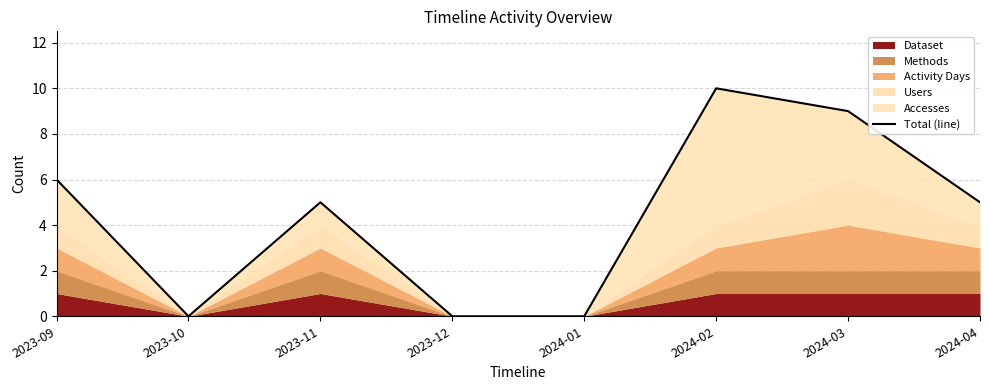

How many values are below 5?

3